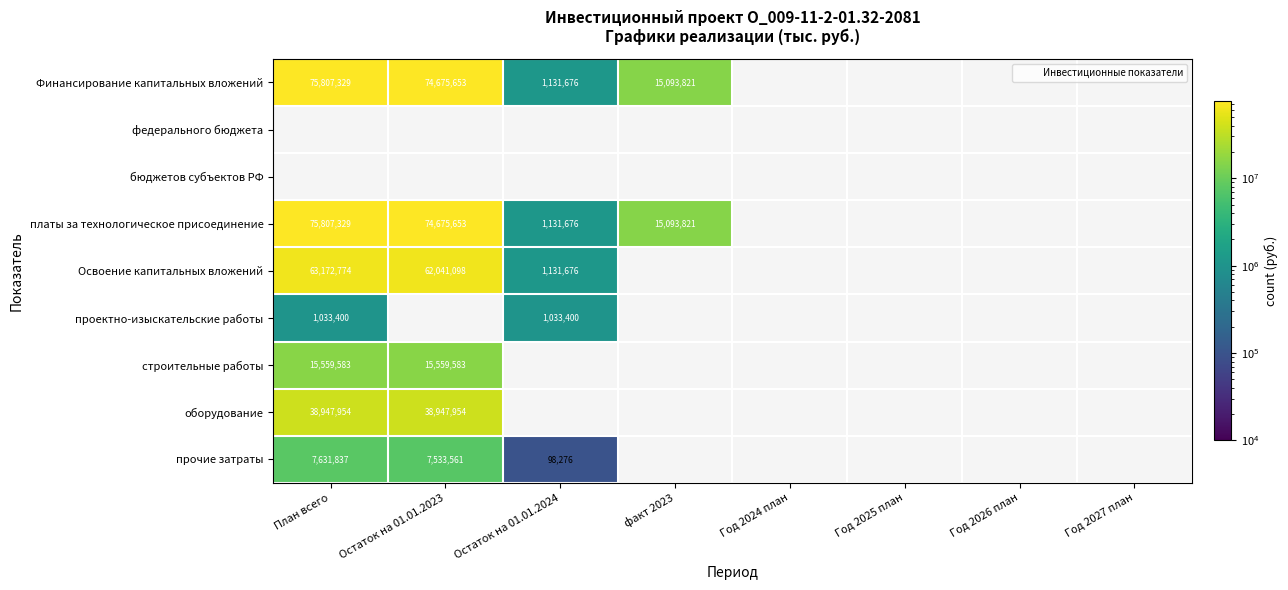

At which label is Освоение капитальных вложений closest to 32152225?

Остаток на 01.01.2023